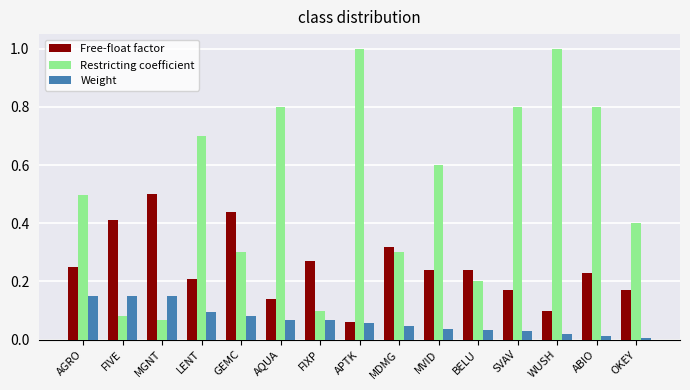

What are all the series names shown in the legend?

Free-float factor, Restricting coefficient, Weight